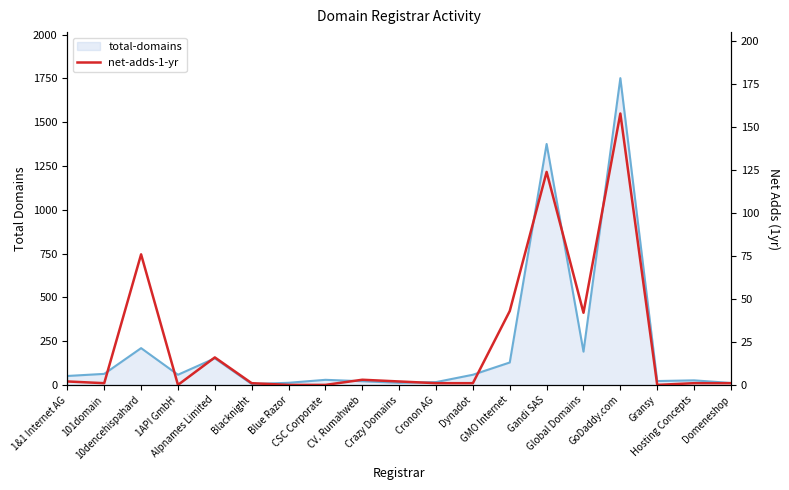

True or false: total-domains line and net-adds-1-yr intersect in this chart.

False